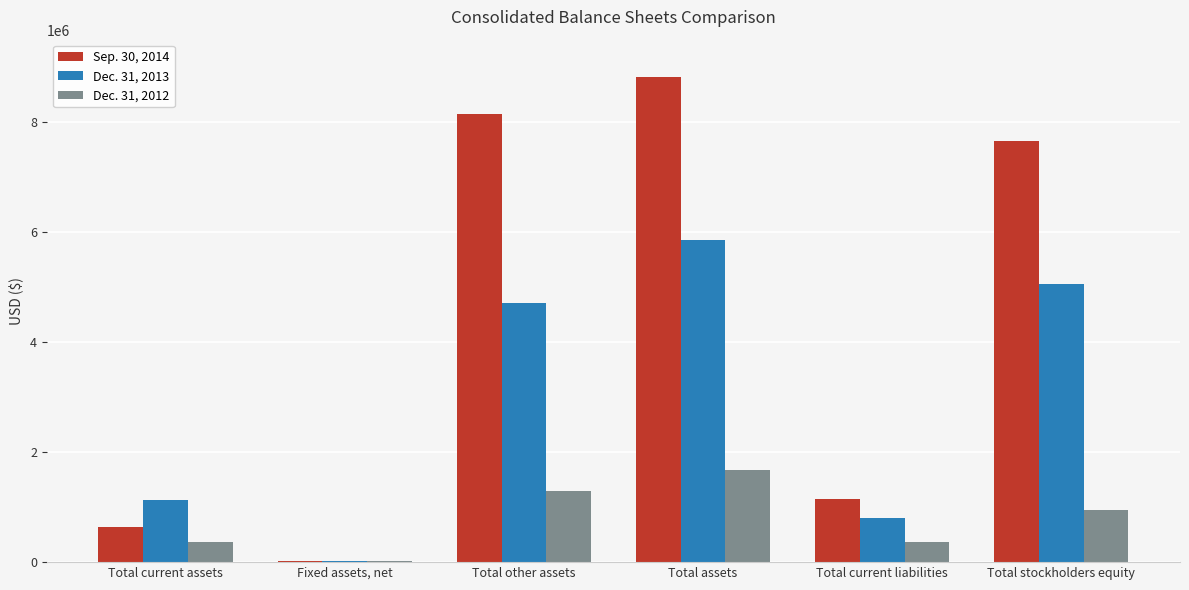

At which label does Sep. 30, 2014 reach its peak?

Total assets